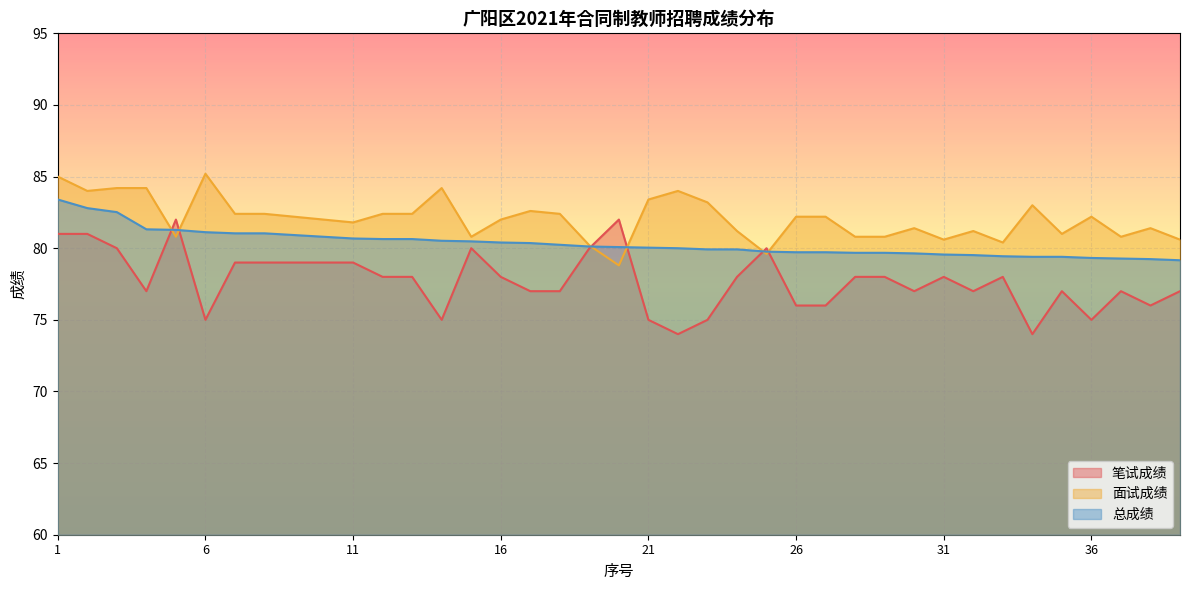

What is the total value across all series at 1?

249.4